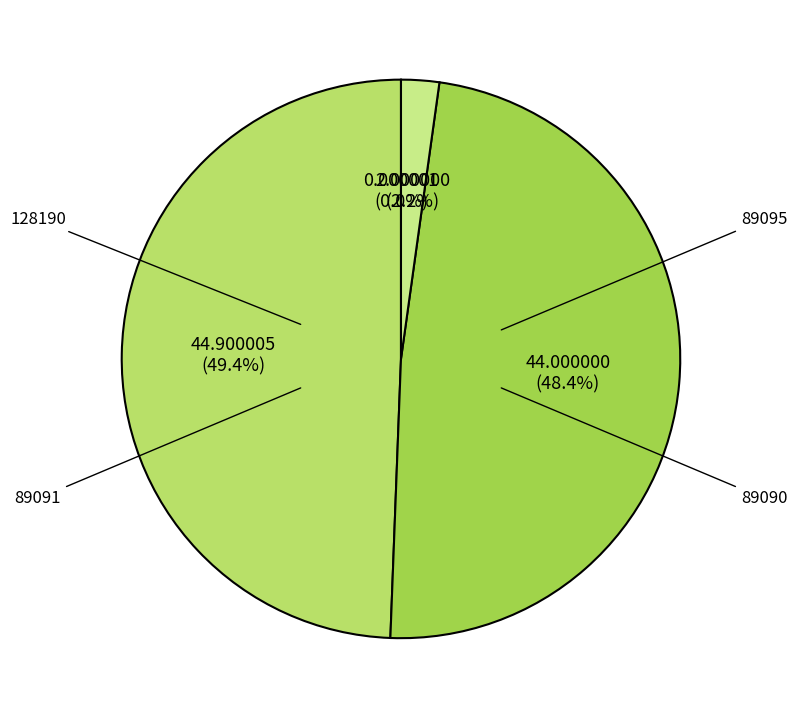

To the nearest percent, what is the average slice percentage?

25%